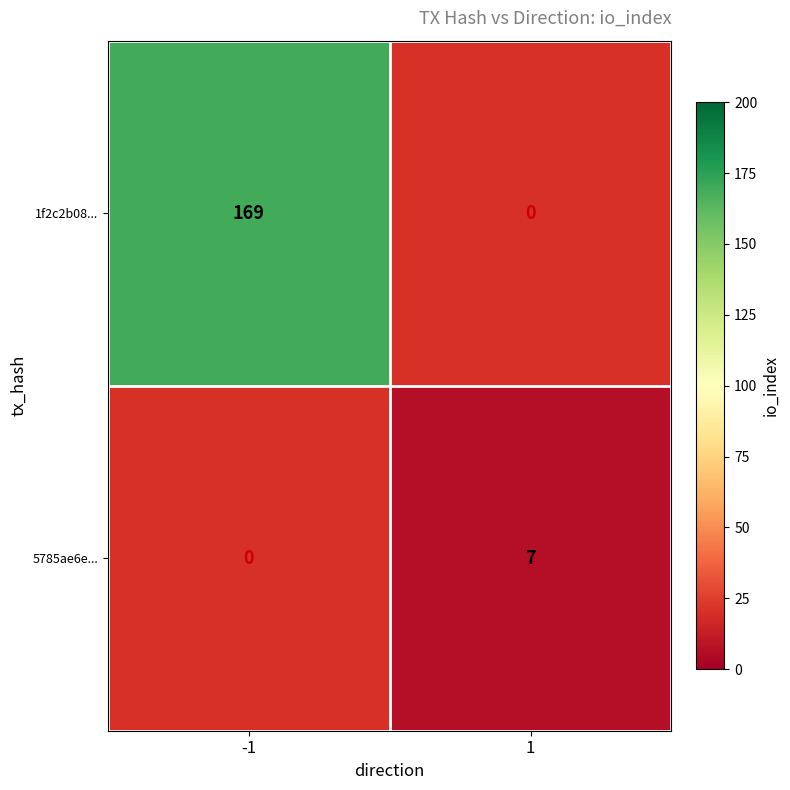

At how many categories does at least one series exceed 19?

1